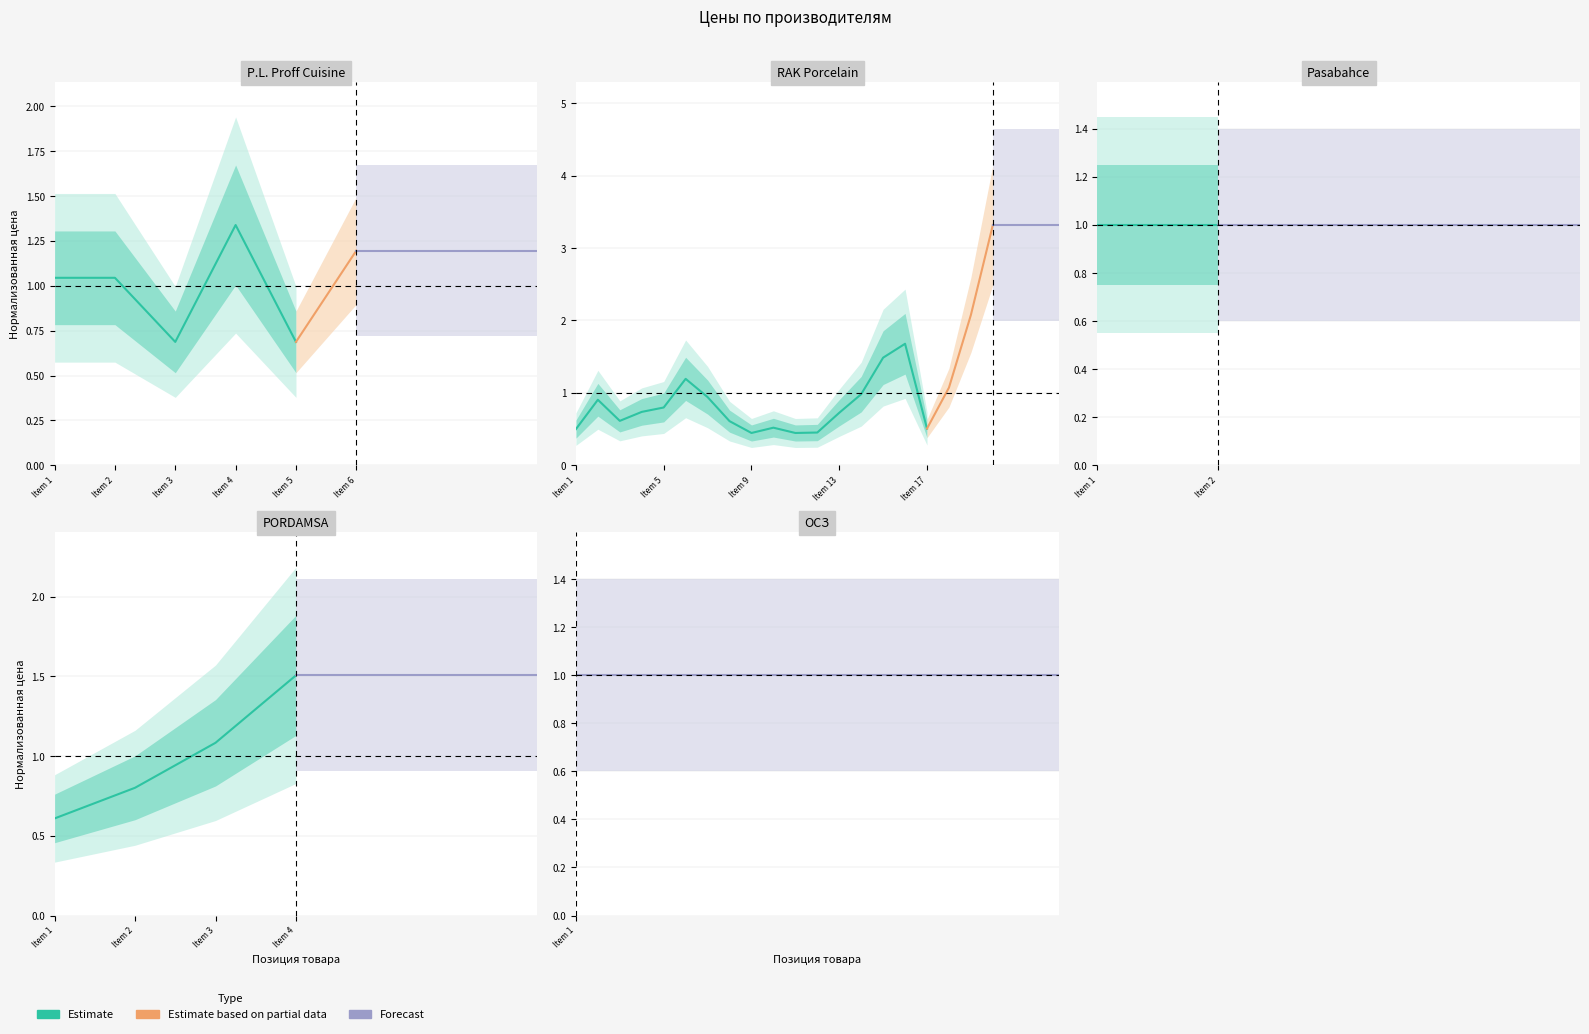

What is the lowest value of the Forecast series?

1.0